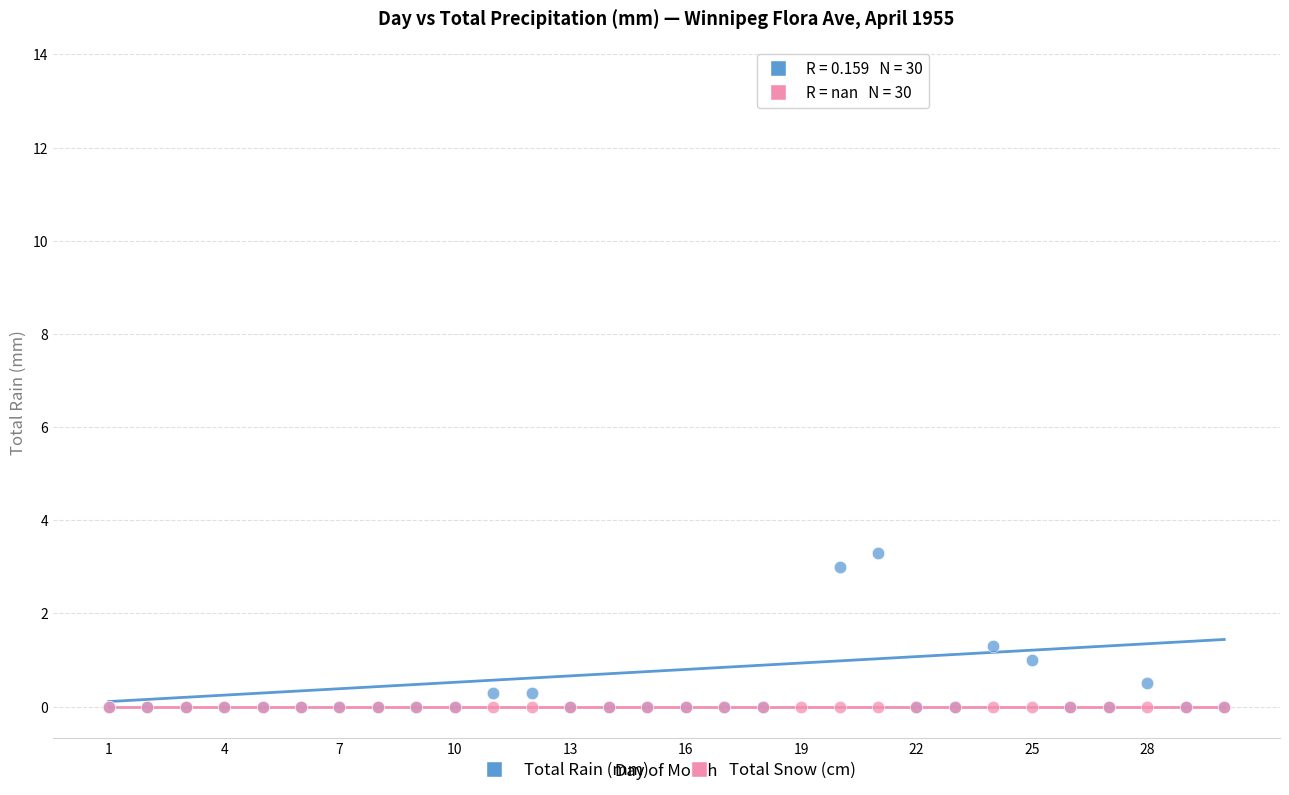

Which series contains the highest Y value?

Total Rain (mm)